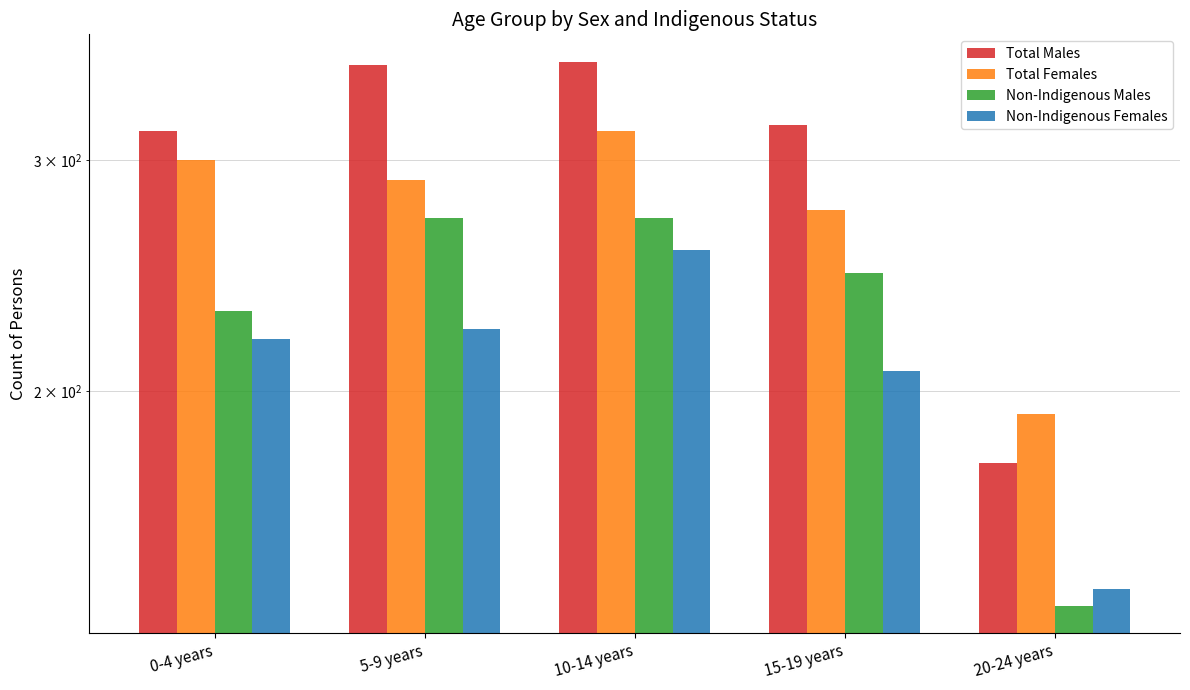

How many series are shown in this chart?

4